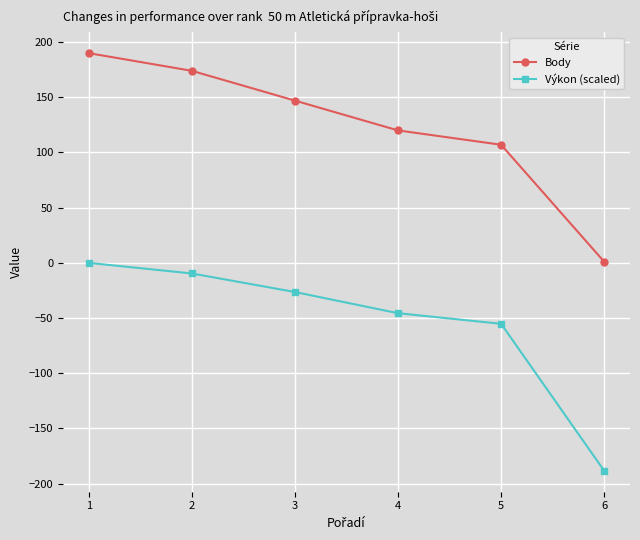

What are all the series names shown in the legend?

Body, Výkon (scaled)